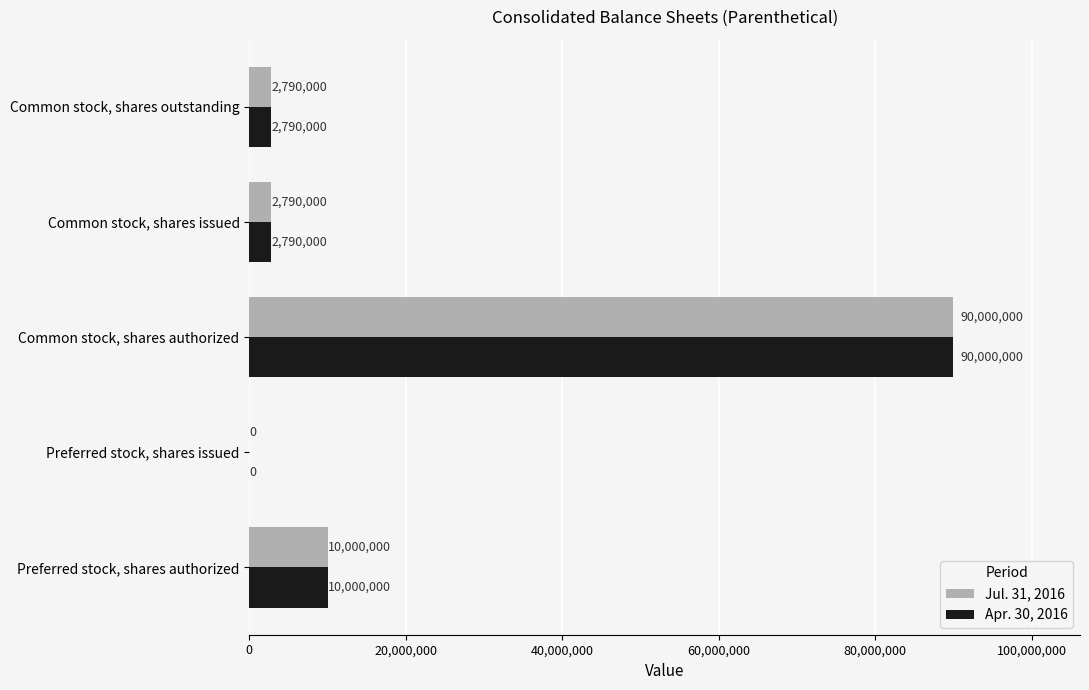

At which category is the sum across all series the highest?

Common stock, shares authorized